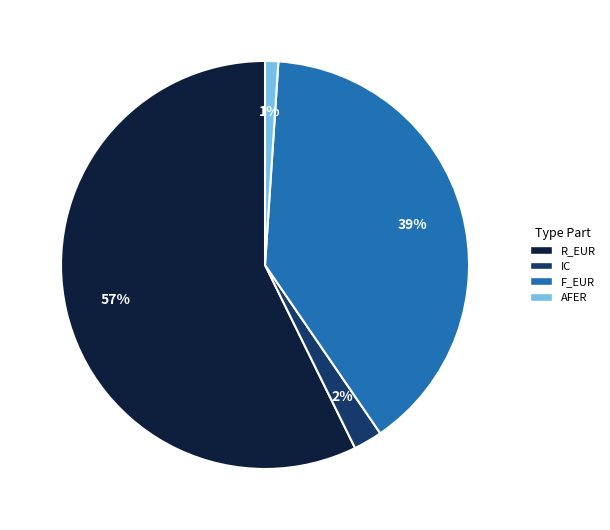

To the nearest percent, what portion does IC represent?

2%